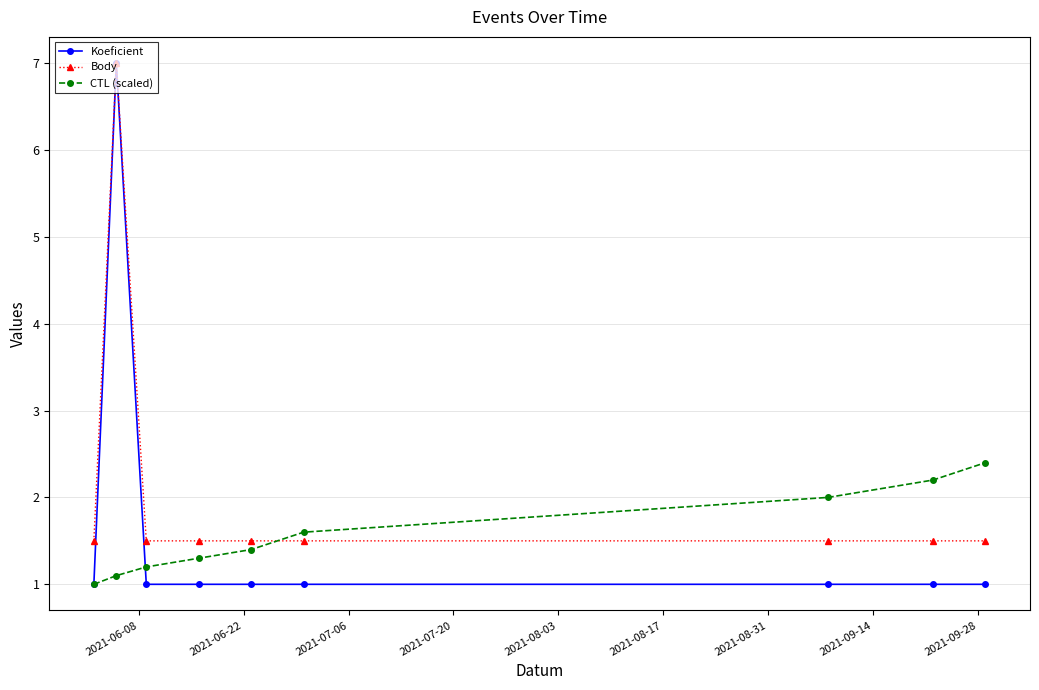

True or false: CTL (scaled) has more than 2 interior local peaks.

False